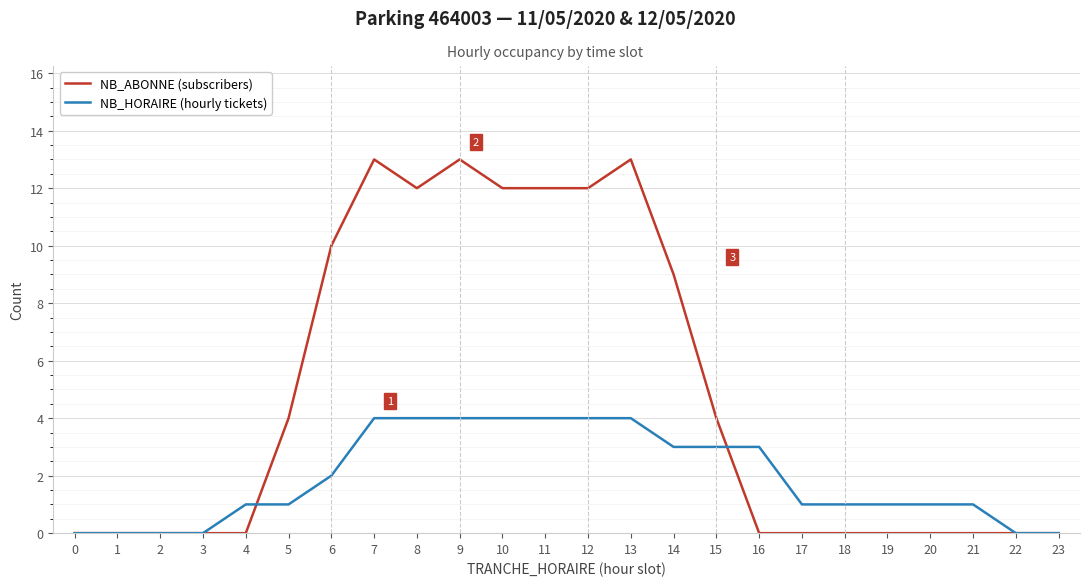

The NB_ABONNE (subscribers) series shows 8 at 1. True or false?

False